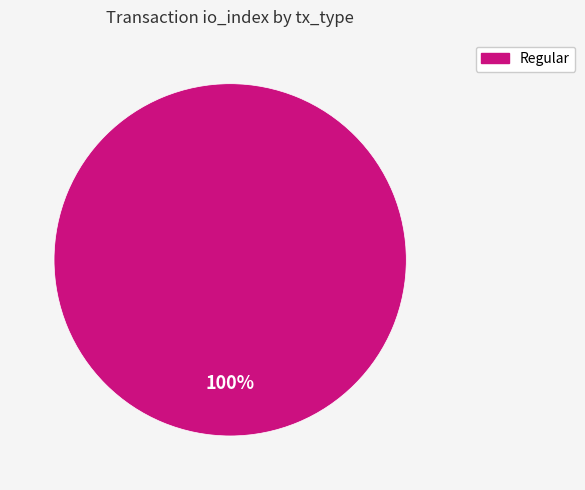

Does any single category account for the majority?

Yes